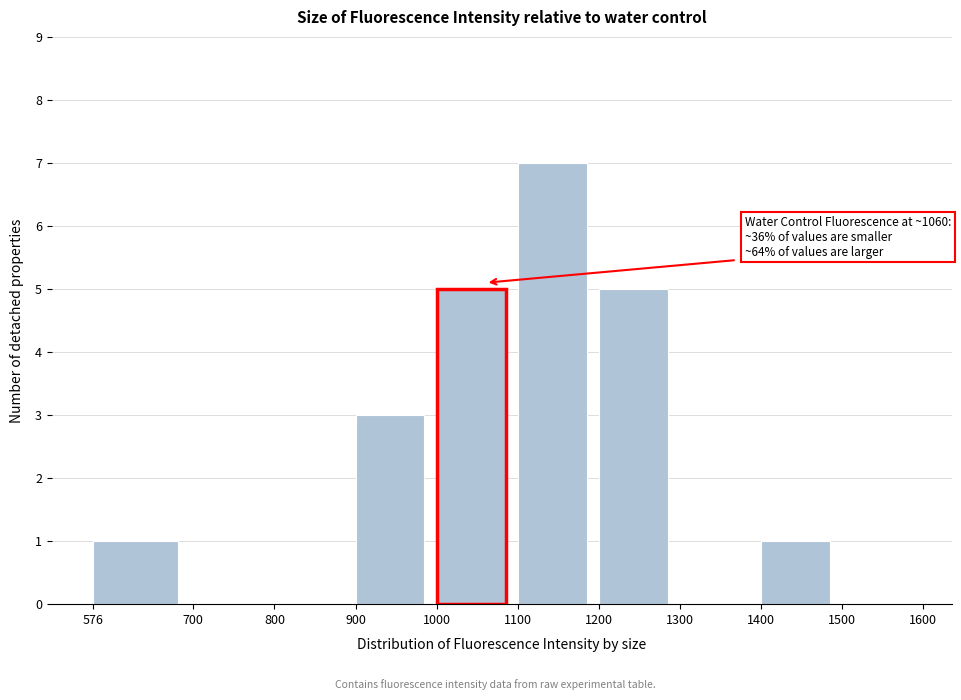

Which range on the x-axis has the tallest bar?

1100 to 1200